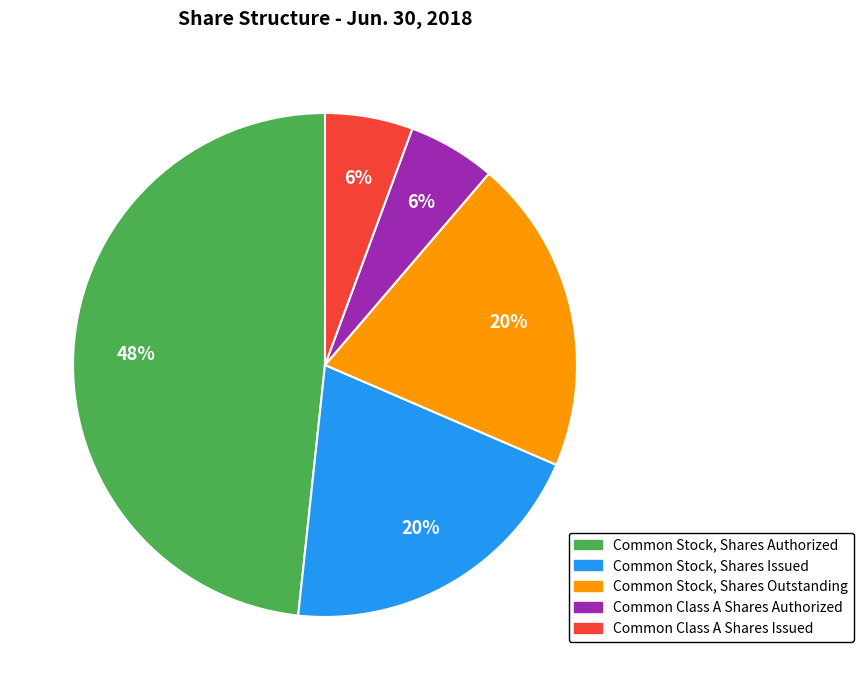

Count the number of slices in the pie.

5